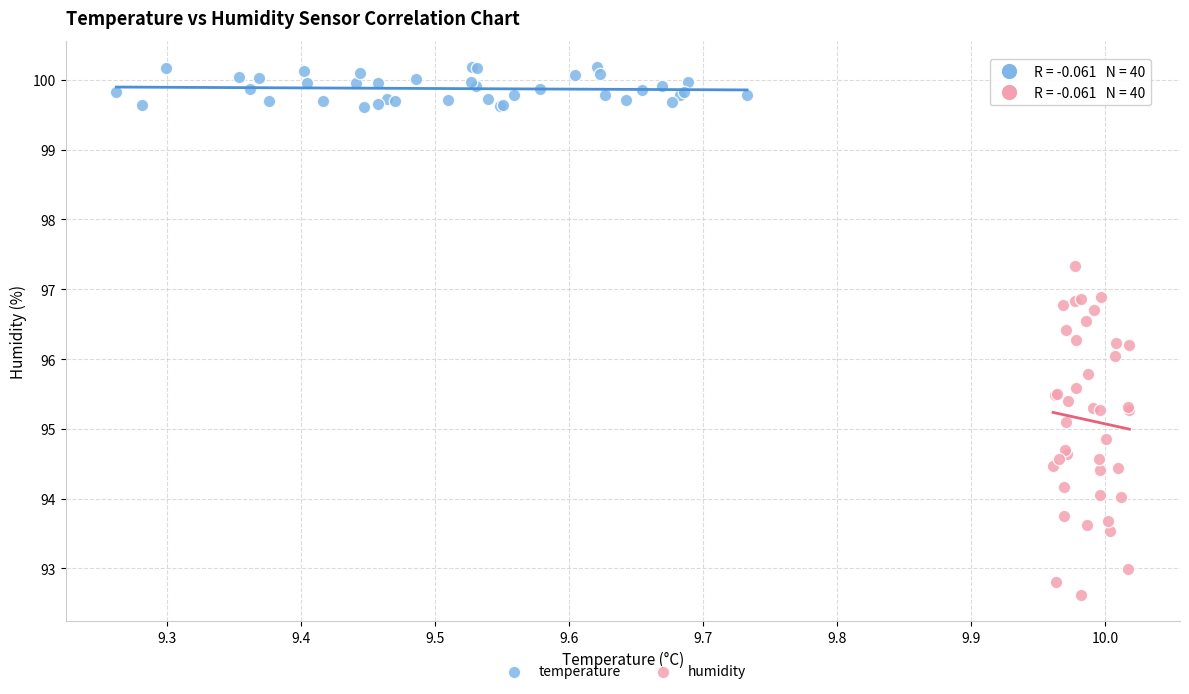

What are all the series names shown in the legend?

temperature, humidity